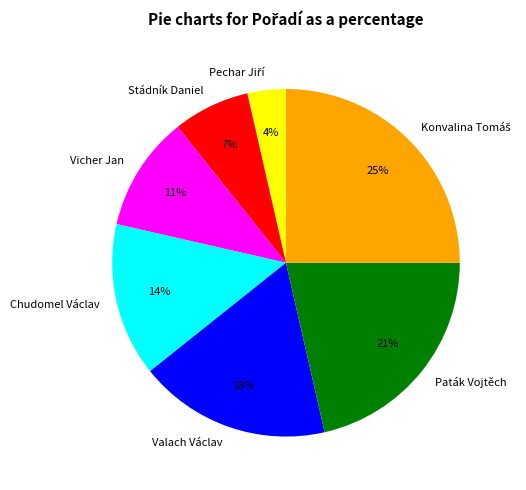

Does Stádník Daniel represent more than half of the total?

No